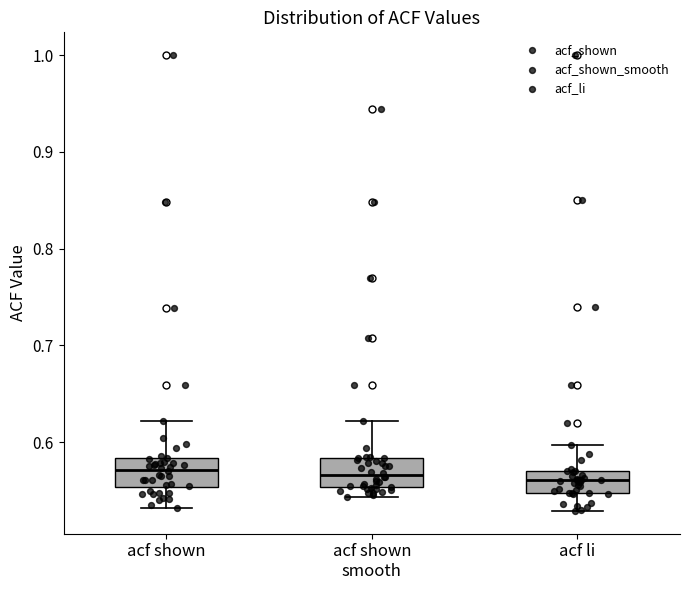

Reading left to right, transcribe this box plot: for each box, give where its median line is, the range the box spans, and where its two whiskers end, as read against the y-axis. The values are not printed on the chart, so give them approximately, as read against the axis.

acf shown: median 0.57, box 0.55 to 0.58, whiskers 0.53 to 0.62
acf shown smooth: median 0.57, box 0.55 to 0.58, whiskers 0.54 to 0.62
acf li: median 0.56, box 0.55 to 0.57, whiskers 0.53 to 0.60